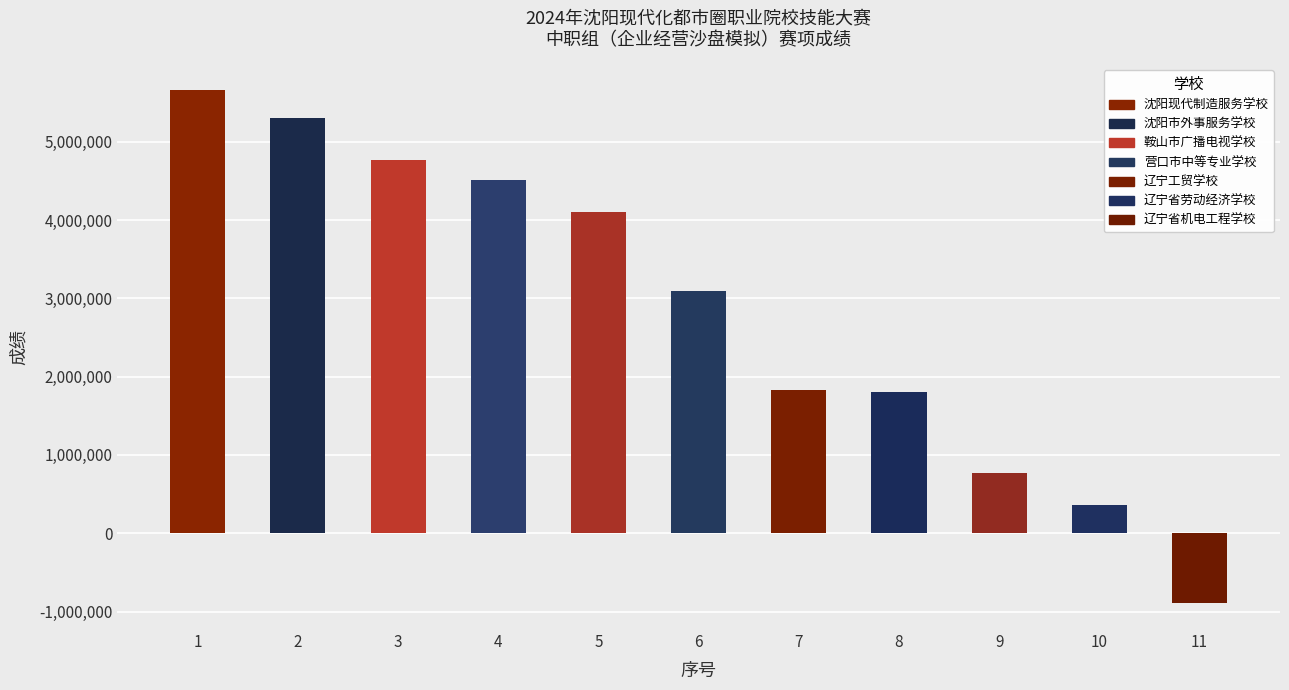

How many negative values are there?

1